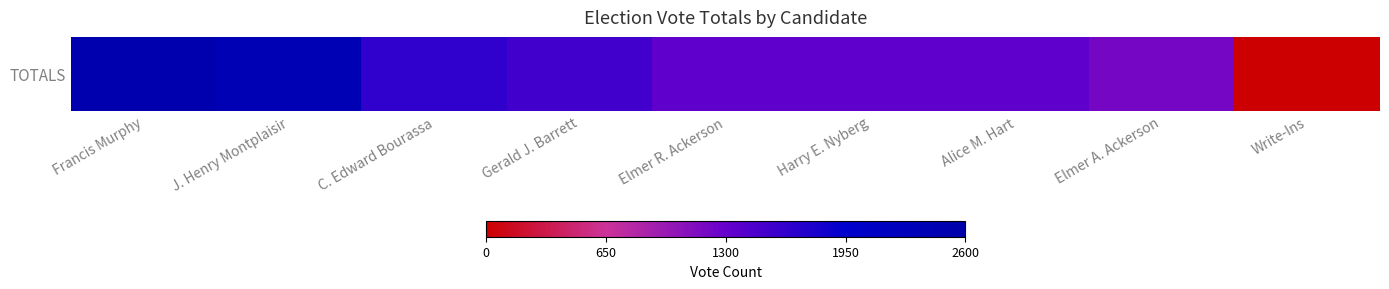

Which category has the highest value across all series?

Francis Murphy